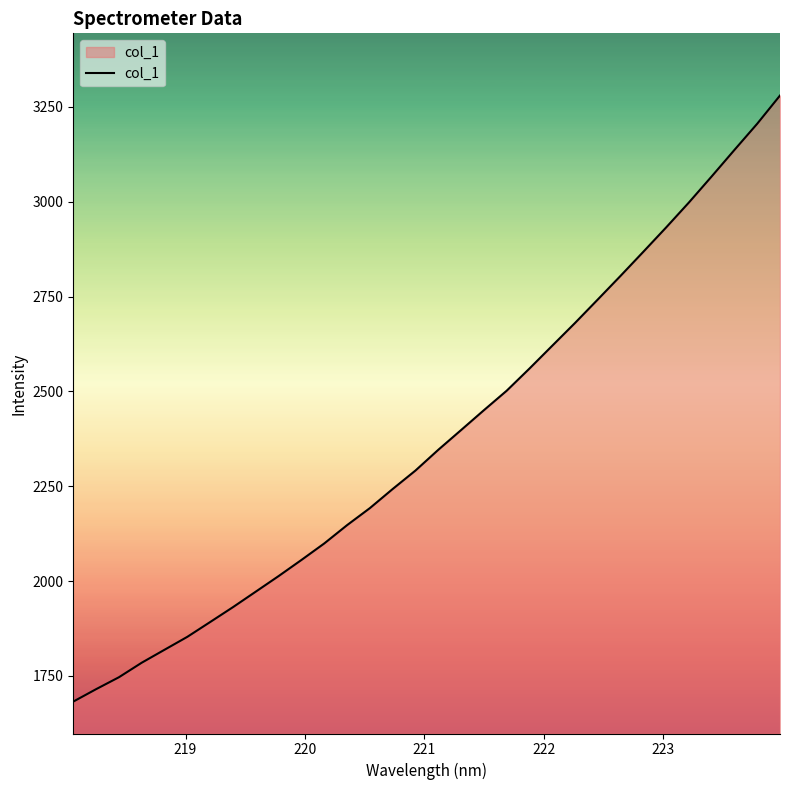

True or false: the data has more than 2 interior local peaks.

False